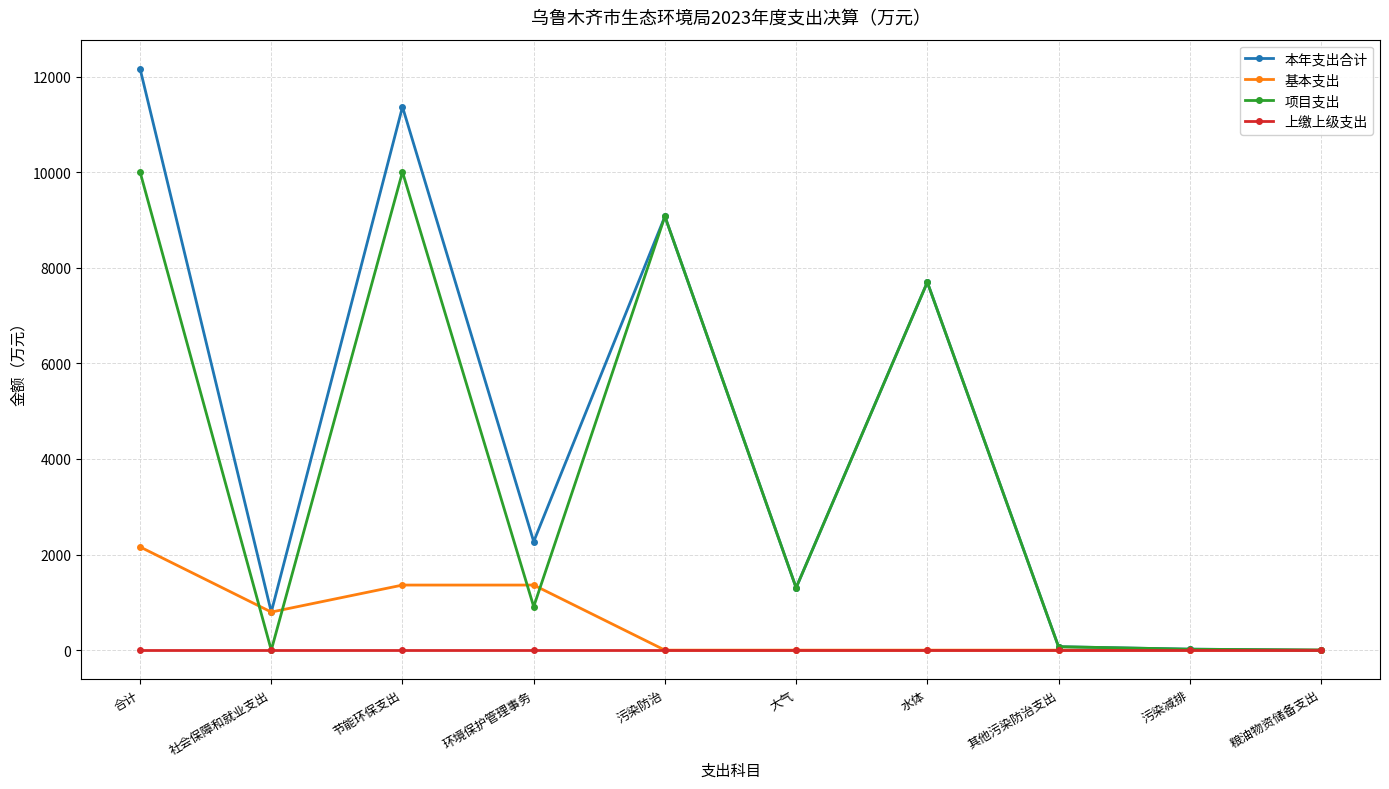

How many values in the 本年支出合计 series exceed 2271?

5